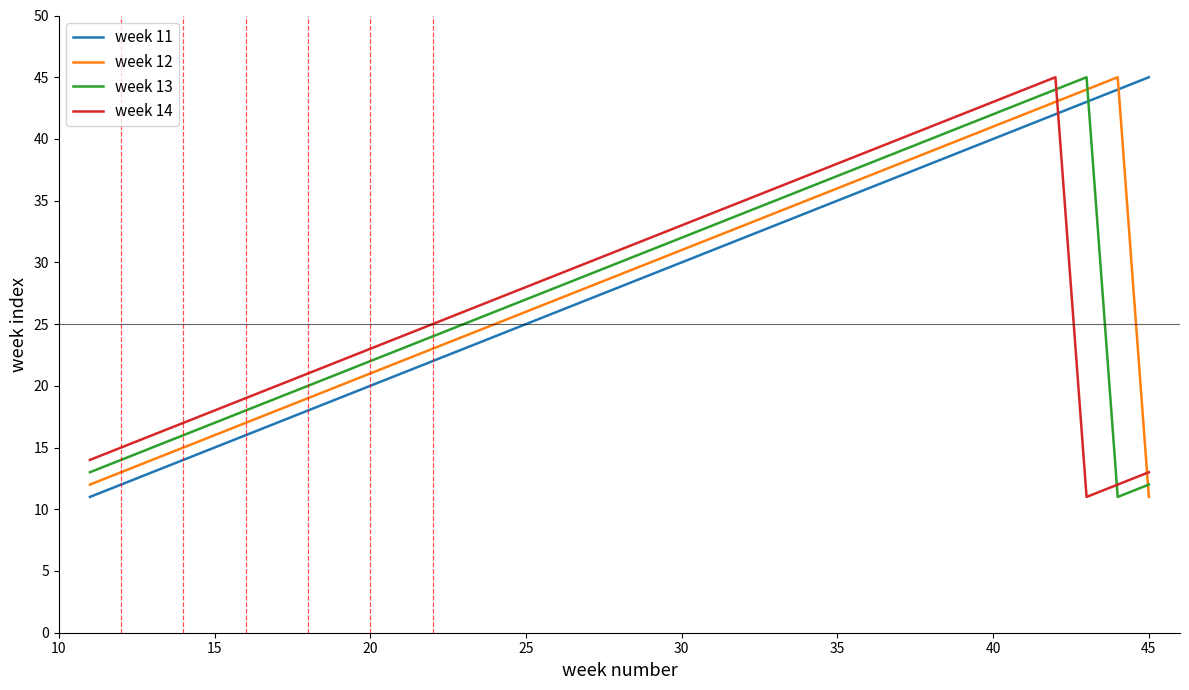

What is the minimum value shown in the chart?

11